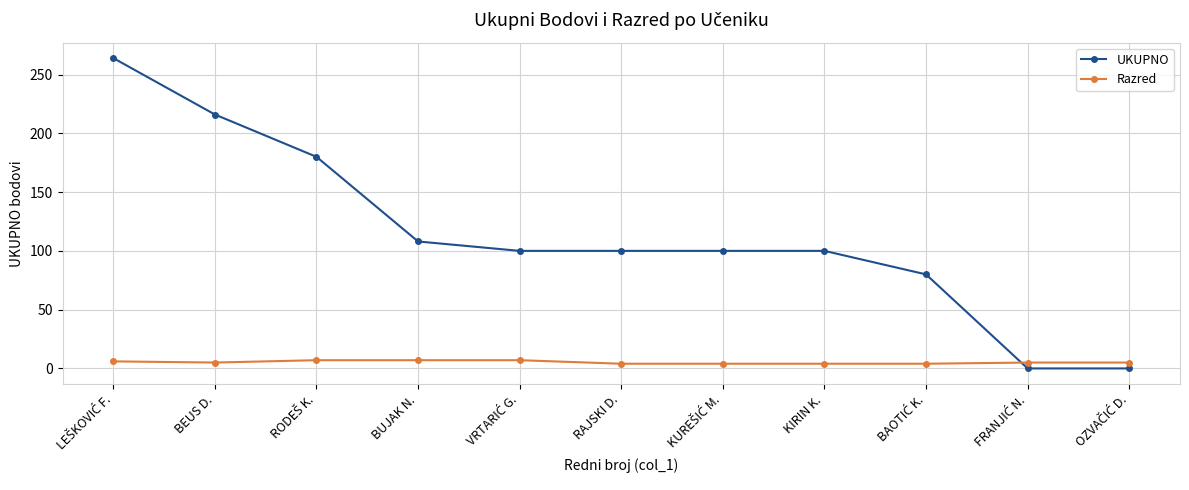

What is the average value of the Razred series?

5